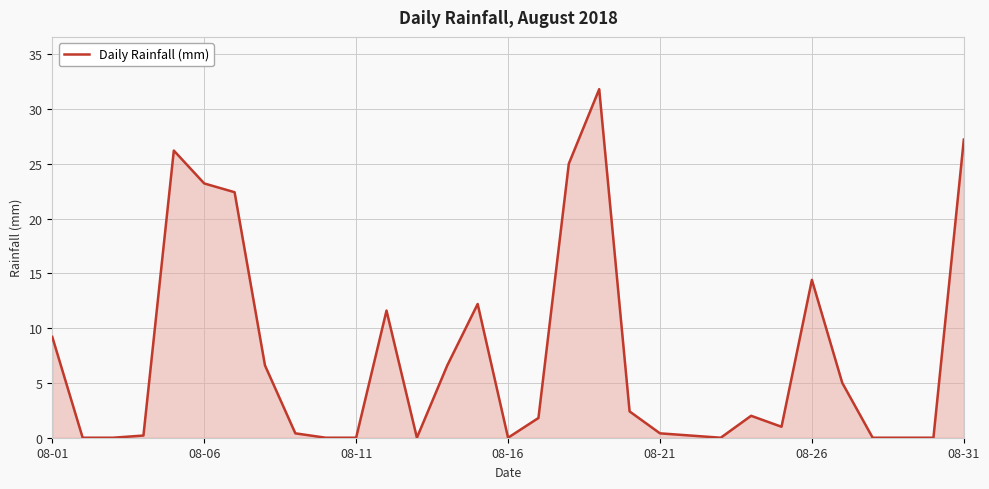

At which category does the chart reach its peak across all series?

18